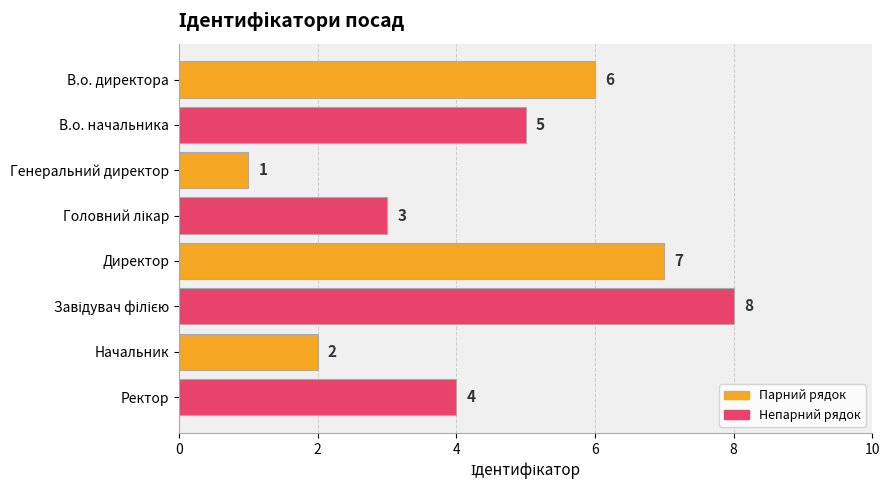

True or false: the data shows 7 at В.о. начальника.

False